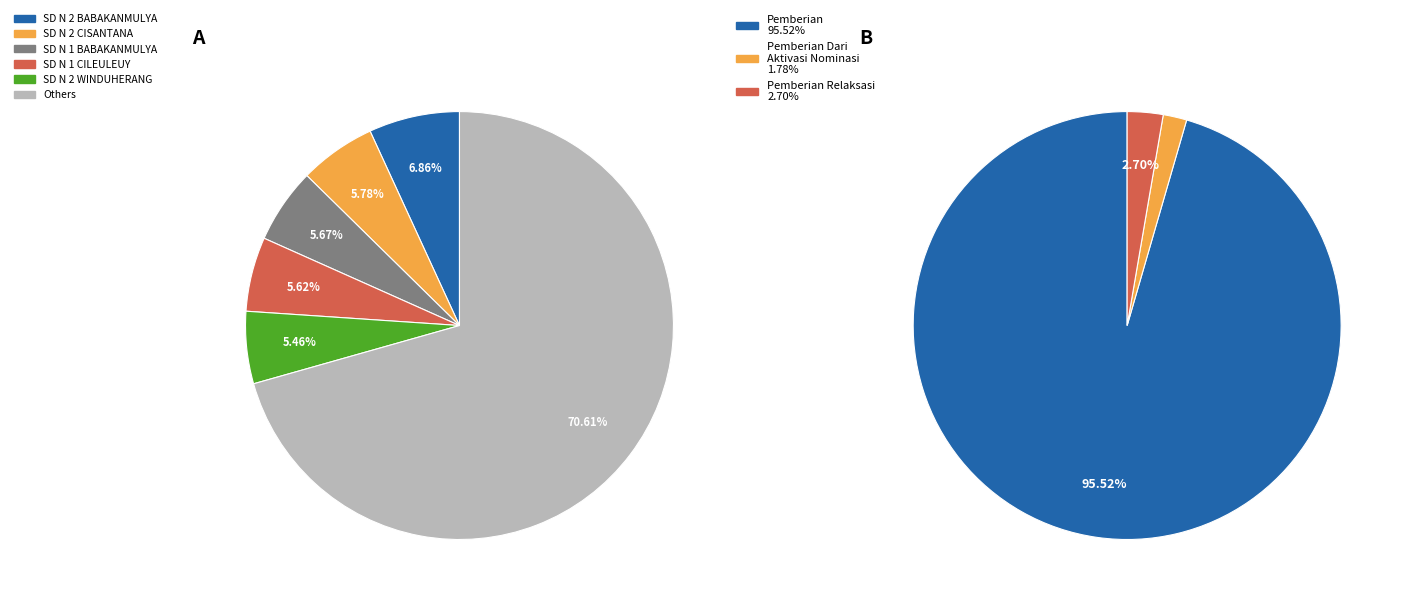

Does SD N 4 CIGADUNG represent more than half of the total?

No